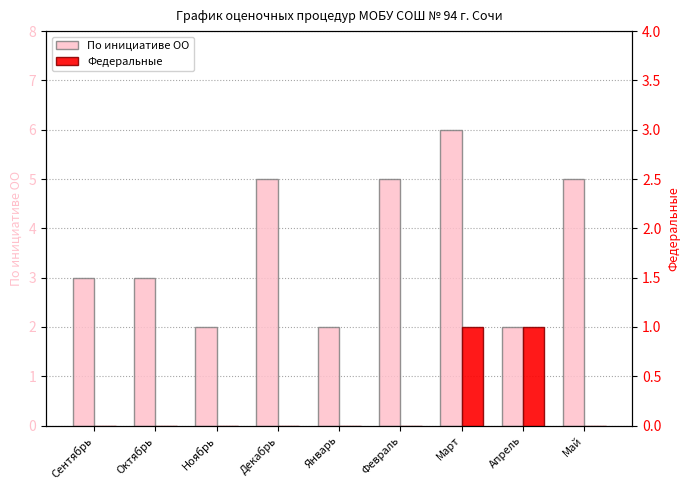

How many data points in Федеральные are above 0?

2